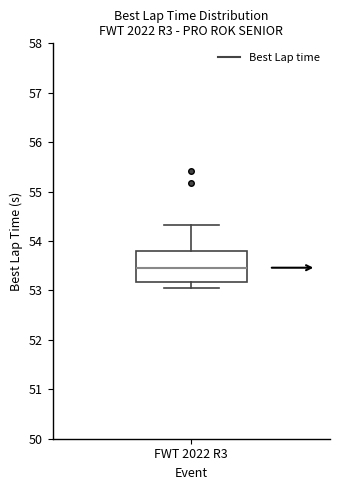

Read this box plot against the y-axis: the position of the median line, the range covered by the box, and the ends of both whiskers. The values are not printed on the chart, so give them approximately, as read against the axis.

median 53.5, box 53.2 to 53.8, whiskers 53.0 to 54.3